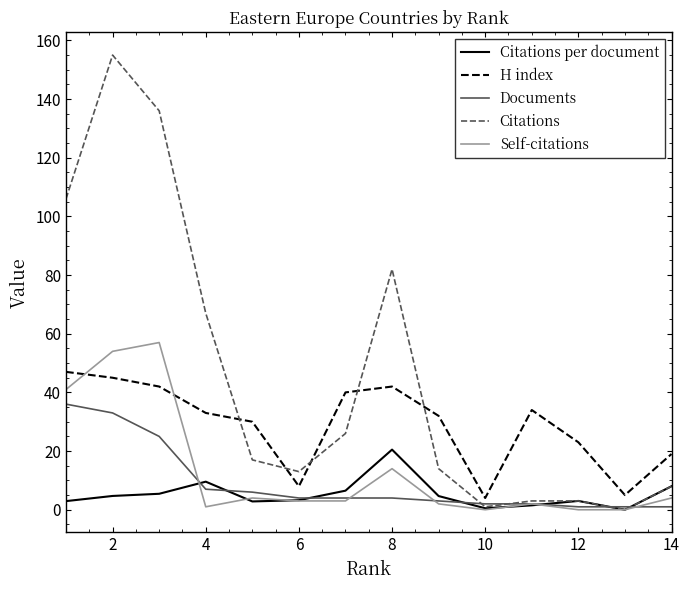

True or false: Citations per document and H index cross at least once.

False